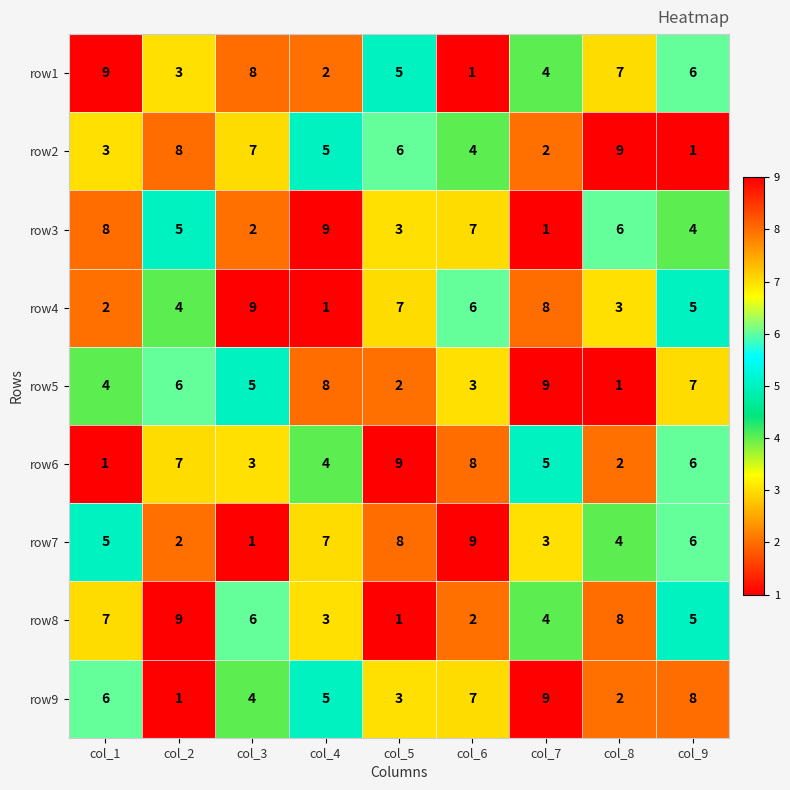

How many row6 values are between 3 and 7?

5